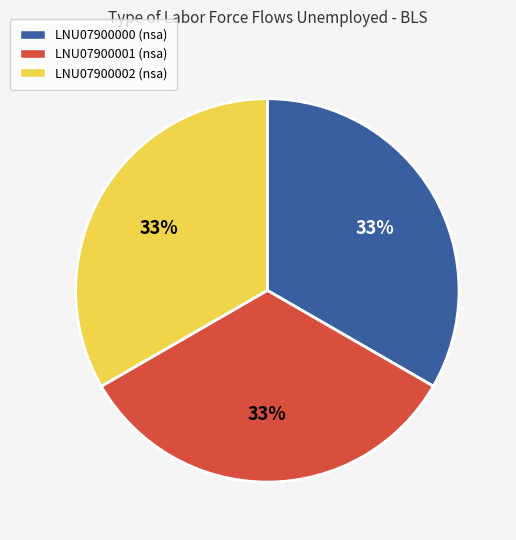

How many segments does this pie chart have?

3